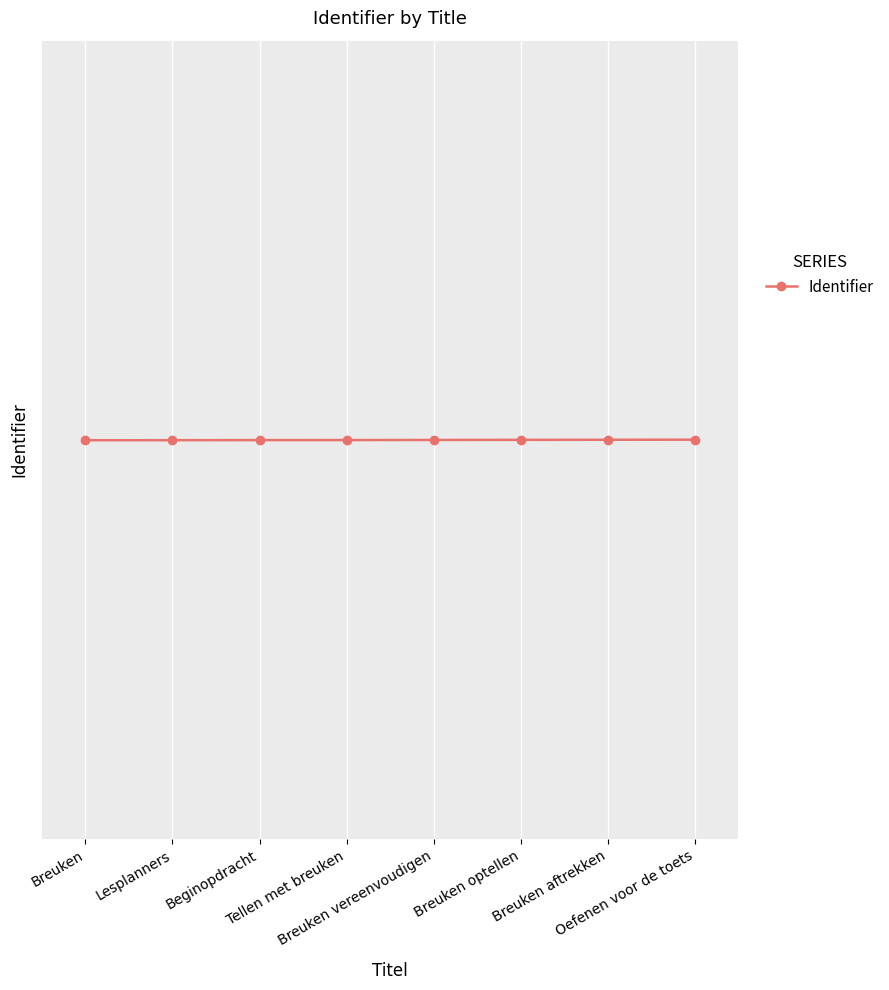

What is the approximate value at Beginopdracht?

1327406